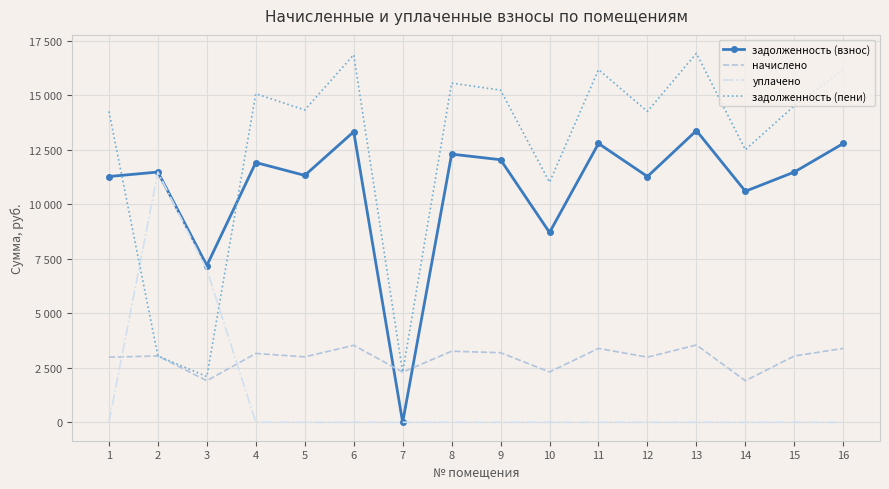

What are all the series names shown in the legend?

задолженность (взнос), начислено, уплачено, задолженность (пени)